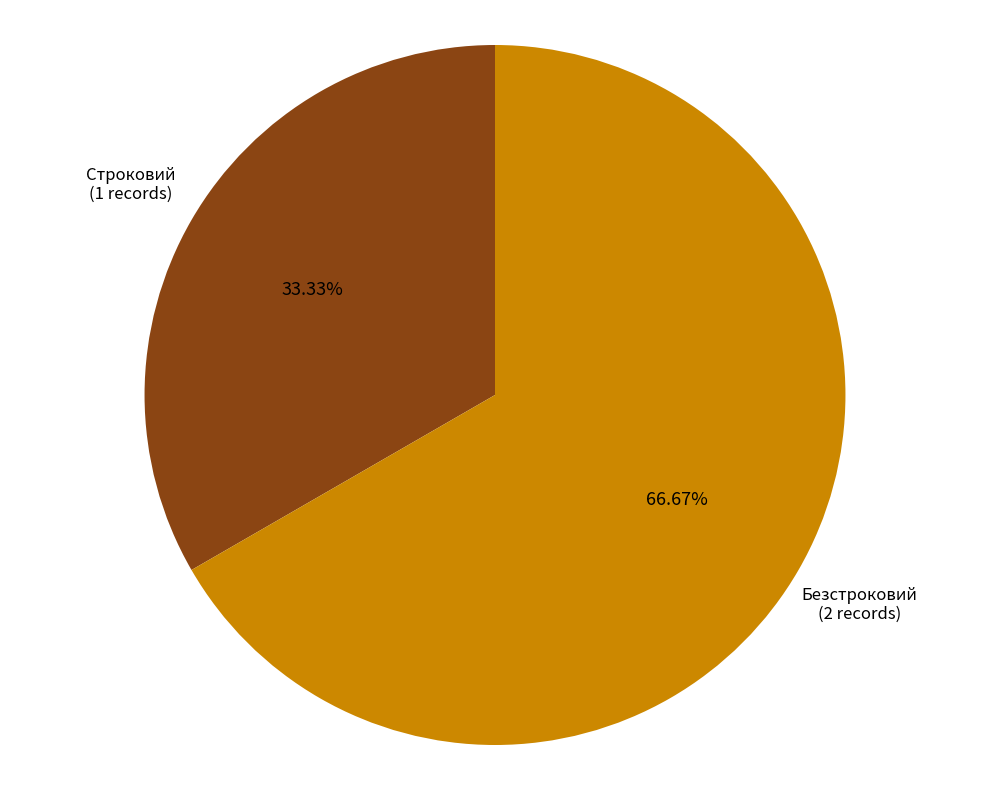

What percentage do Безстроковий and Строковий together represent?

100.0%